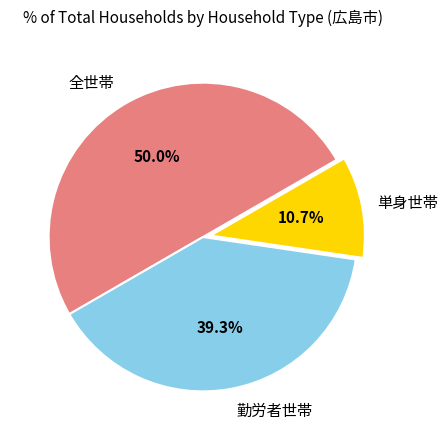

How many segments does this pie chart have?

3